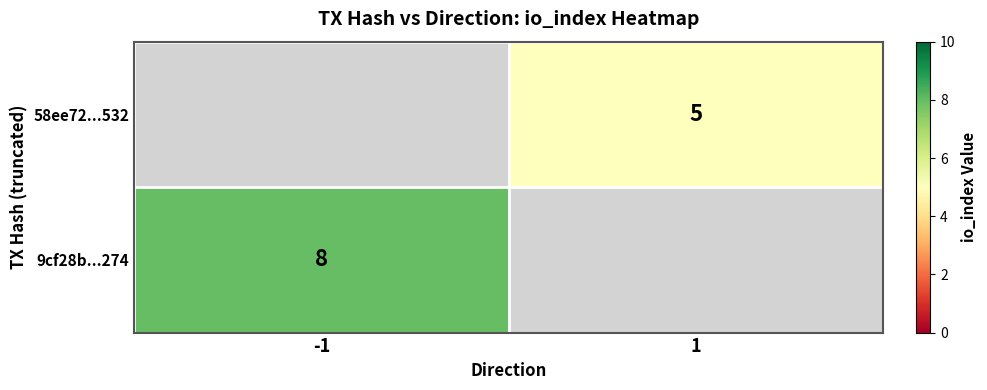

The 9cf28b...274 series shows 2 at -1. True or false?

False